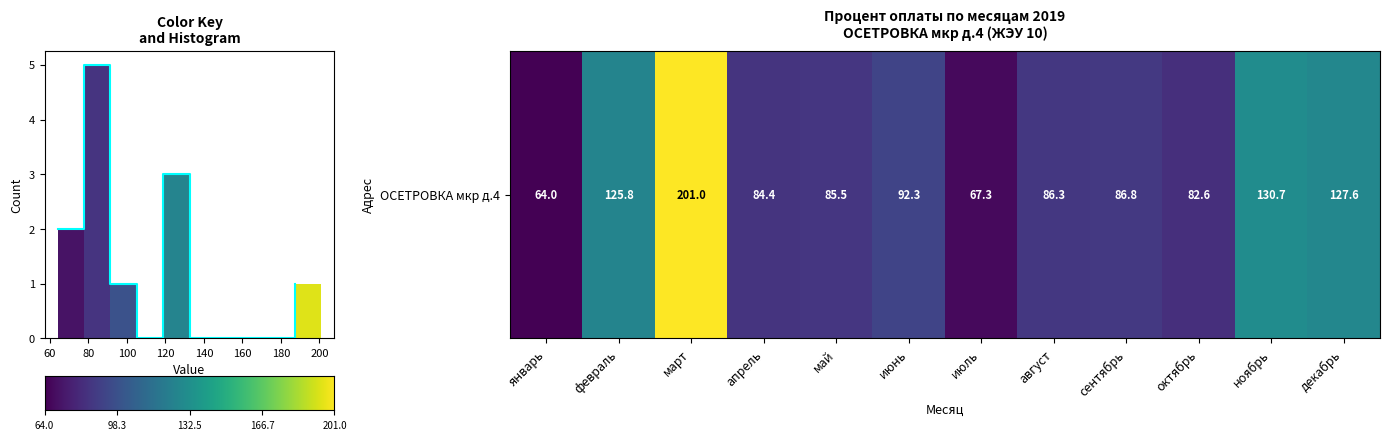

How many distinct data groups are displayed?

1